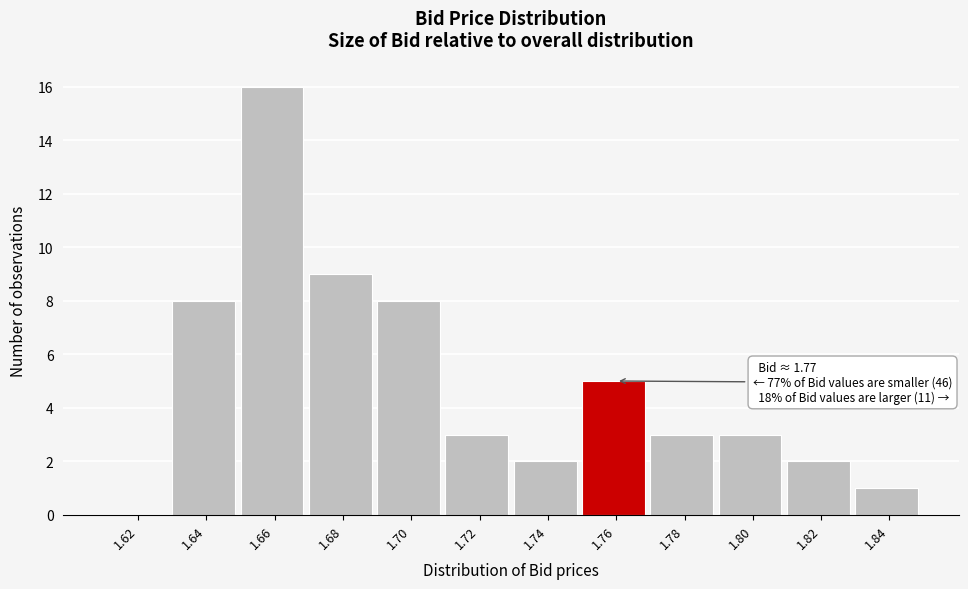

Reading left to right, extract all data points from this chart.

1.62=0	1.64=8	1.66=16	1.68=9	1.70=8	1.72=3	1.74=2	1.76=5	1.78=3	1.80=3	1.82=2	1.84=1